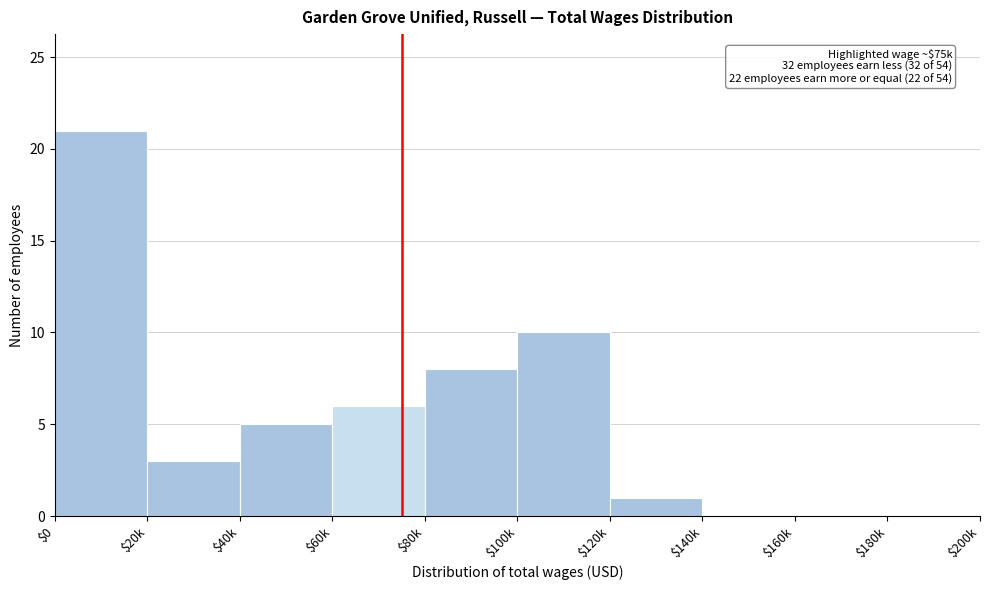

What is the sum of all values?

54